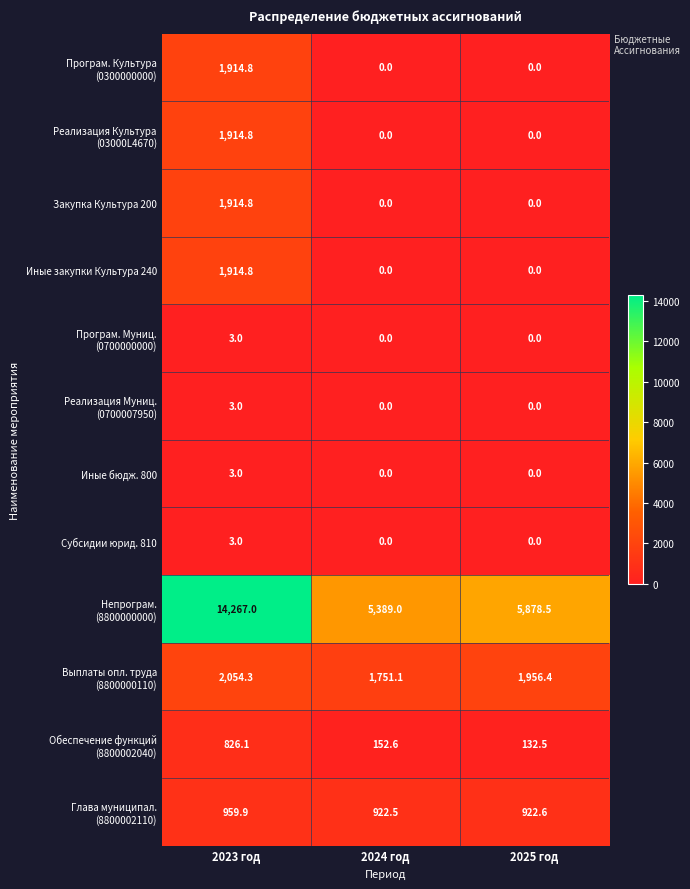

What is the difference between the maximum and minimum values in the Иные закупки Культура 240 series?

1914.8